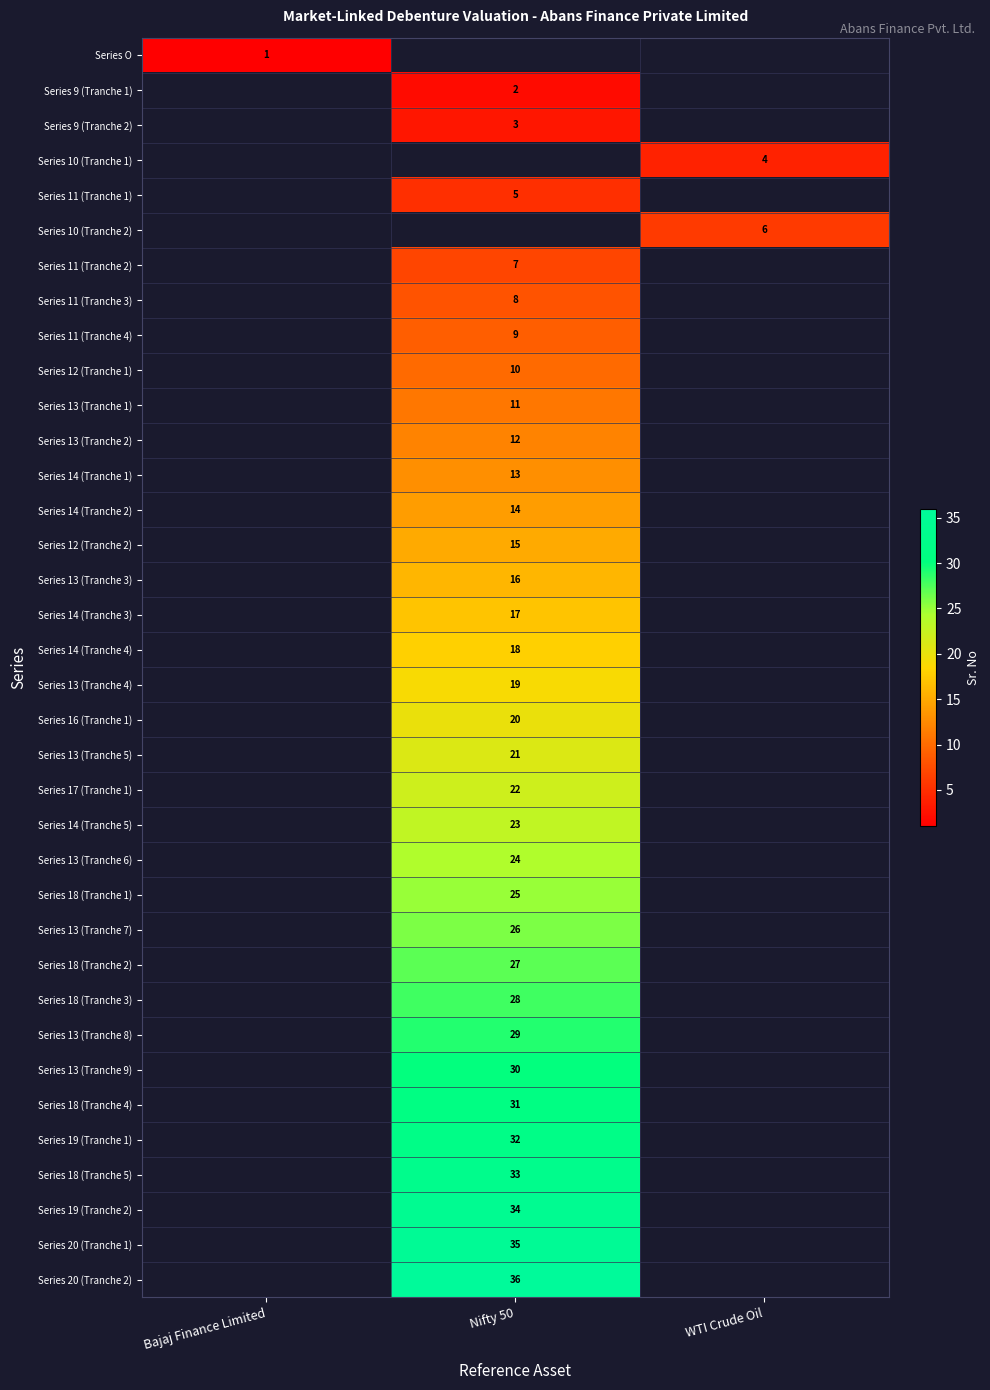

The Series 20 (Tranche 2) series shows 36 at Nifty 50. True or false?

True